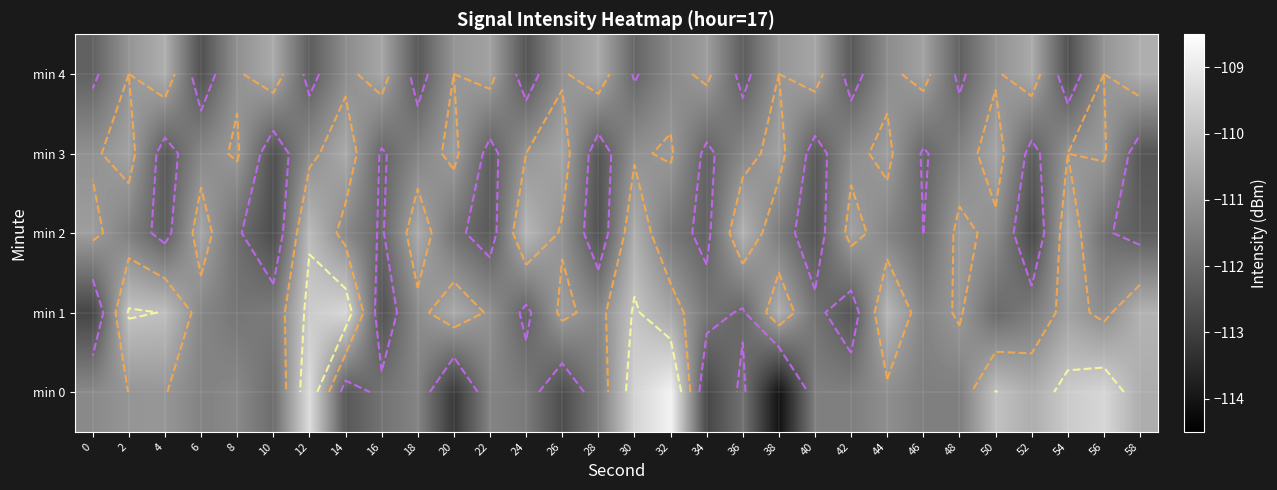

True or false: min 2 has a value of -110.8 at 48.

True